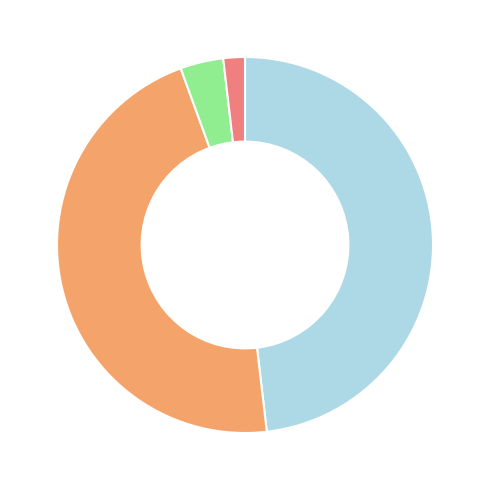

Is there a majority slice in this chart?

No